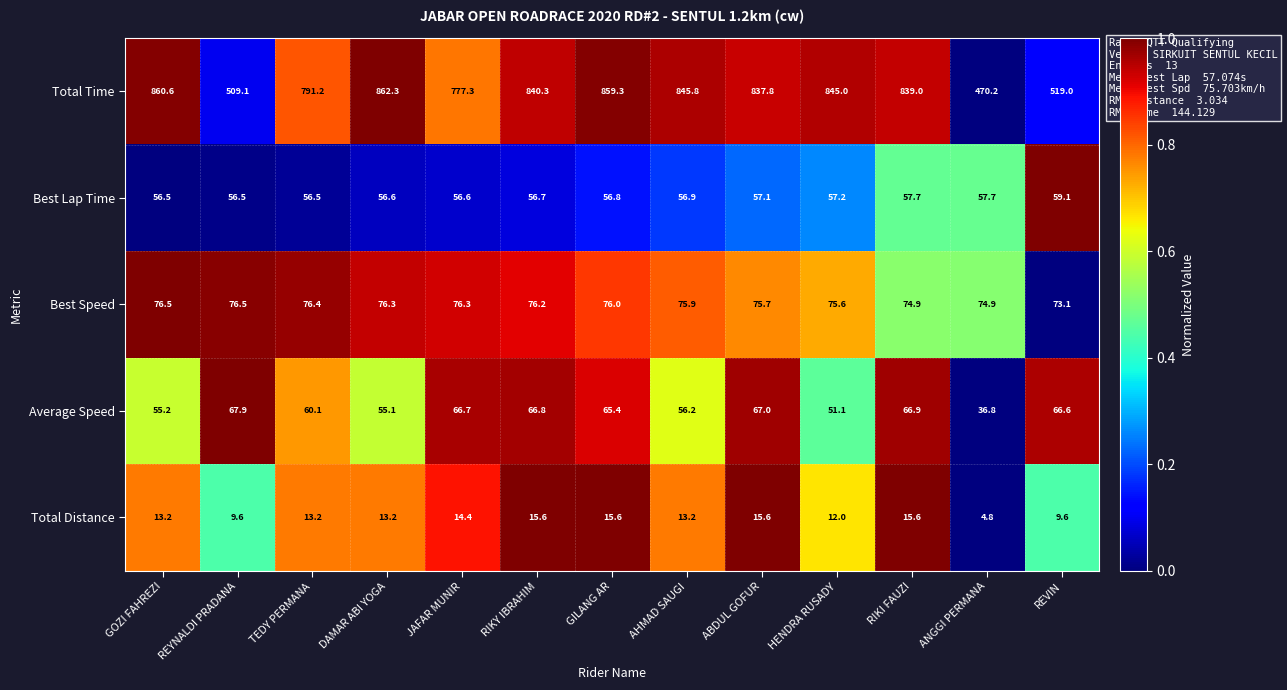

Which series has the widest spread of values?

Total Time